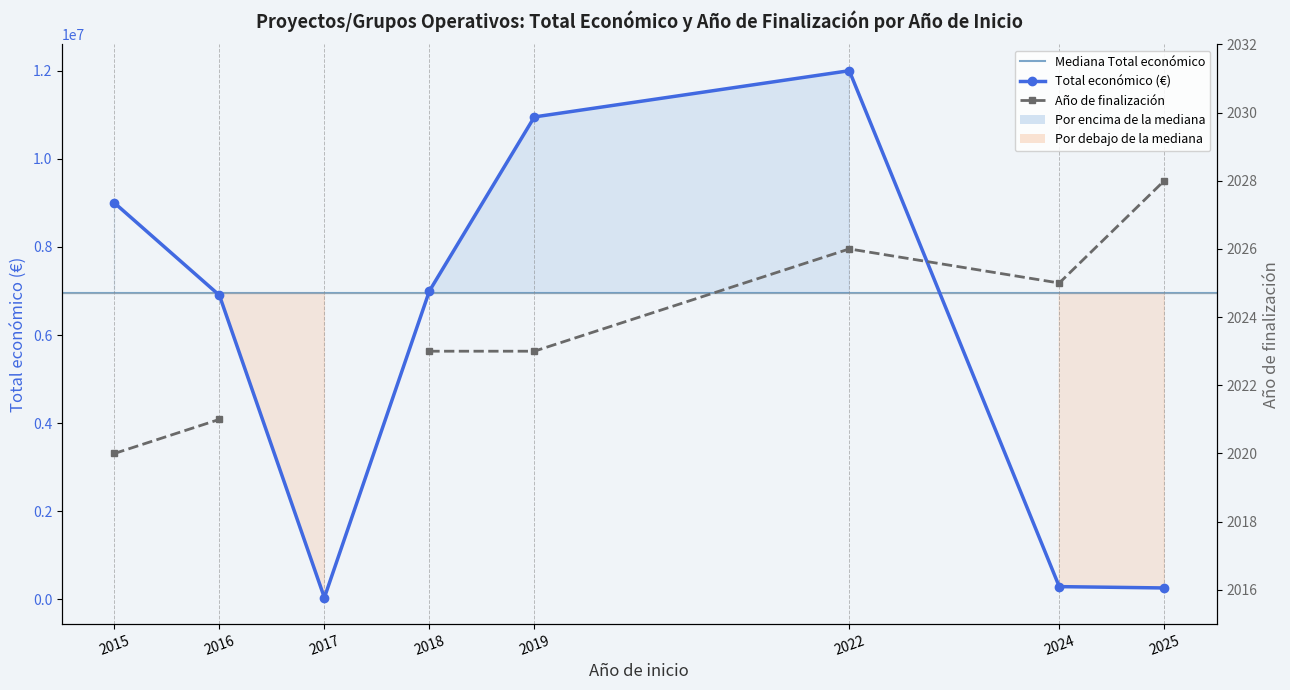

What is the sum of the values at 2018 and 2019?

17949082